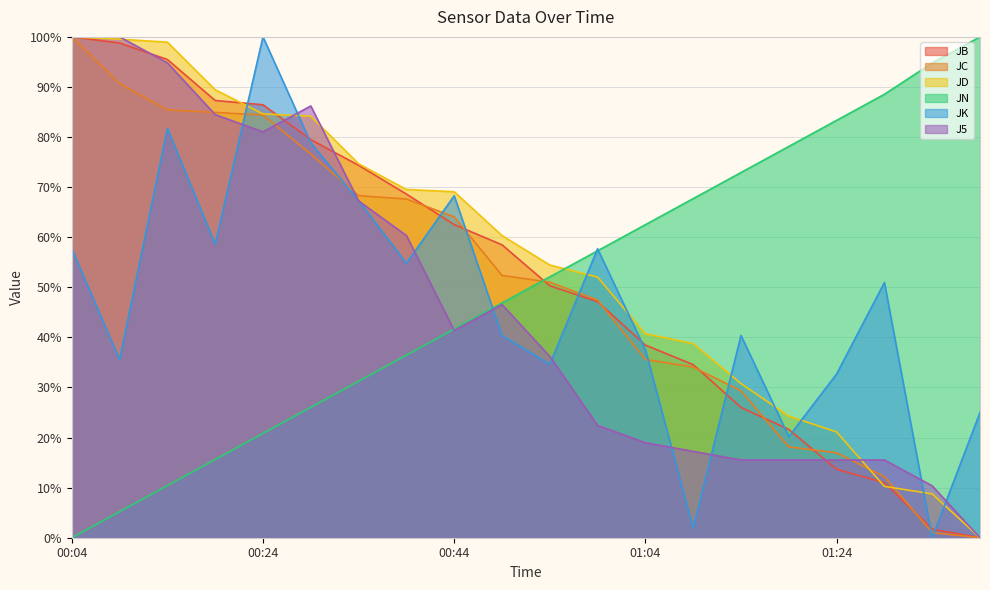

At which category does J5 reach its first local peak?

00:29